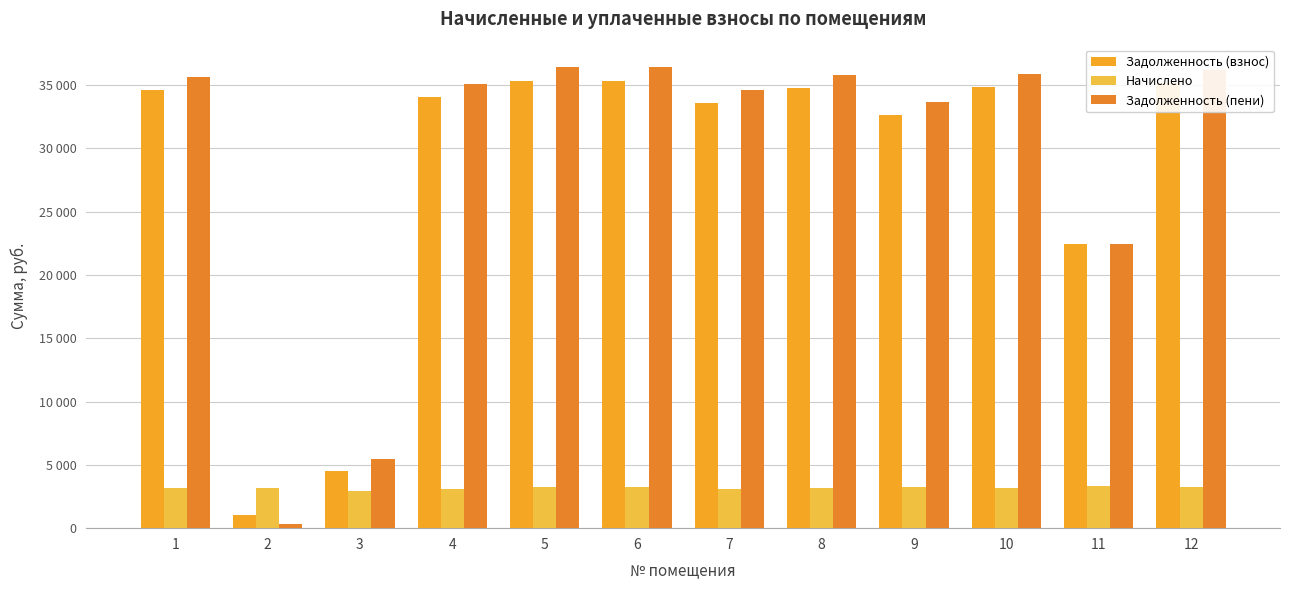

What is the sum of the Начислено values at 7 and 12?

6311.0